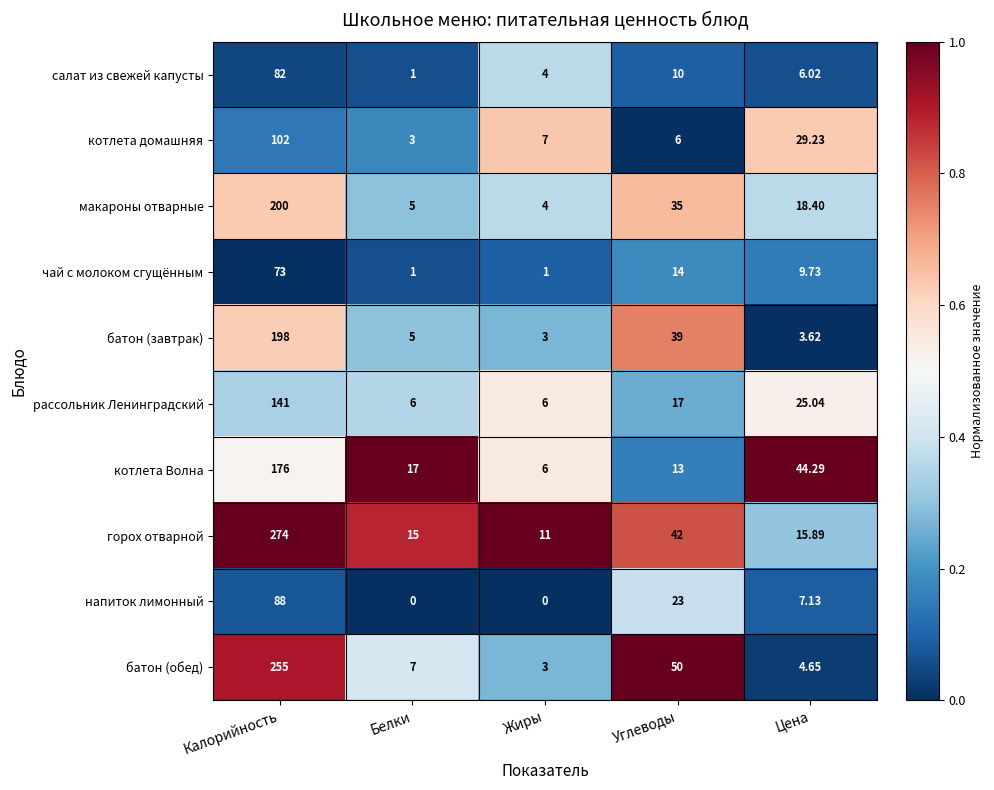

Which series has the largest total across all categories?

горох отварной